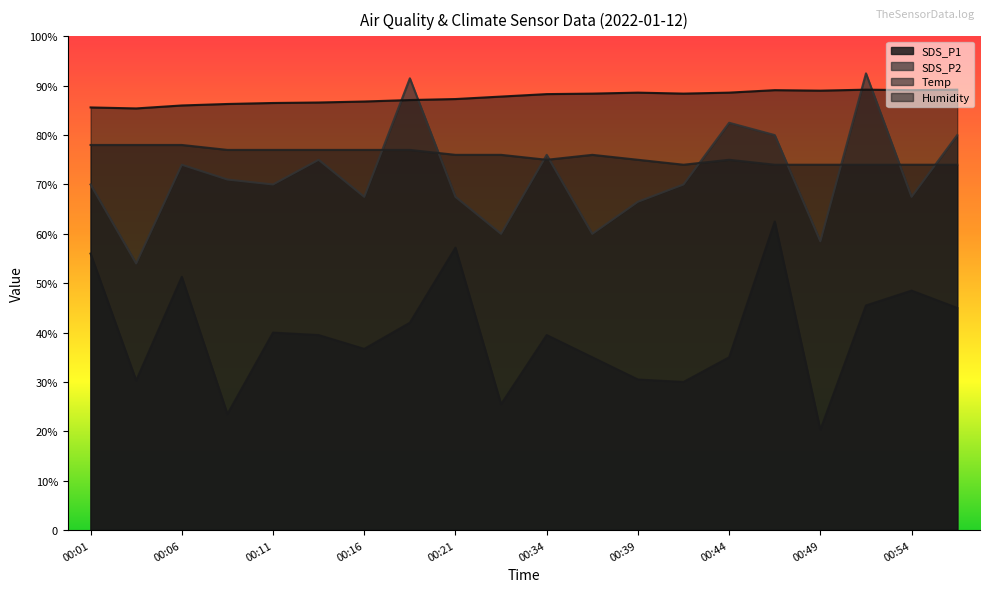

At which category does SDS_P2 reach its first local peak?

00:06